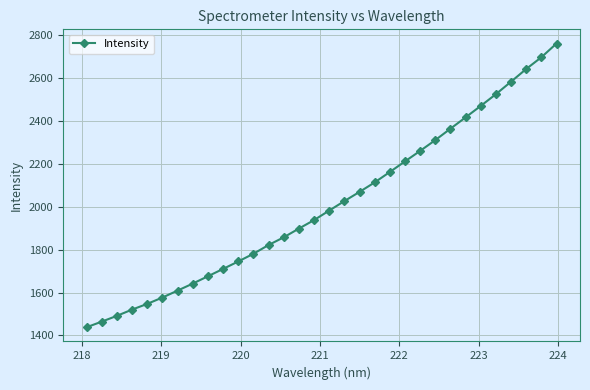

Does the chart have visible grid lines?

Yes